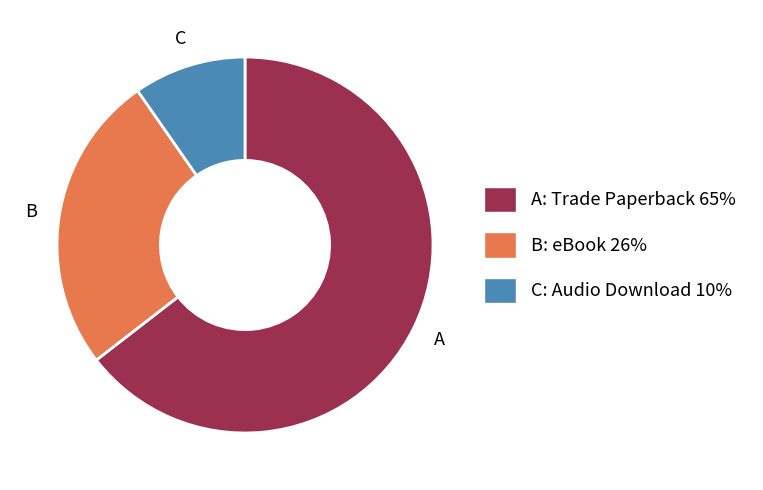

How many slices are in this pie chart?

3